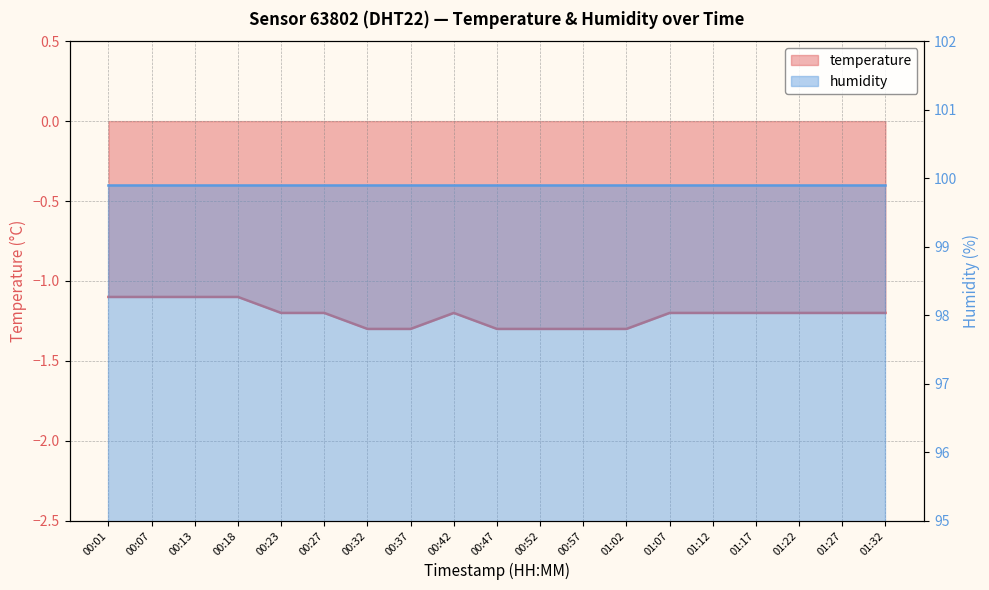

Reading left to right, transcribe all the data shown in this chart.

-1.1	-1.1	-1.1	-1.1	-1.2	-1.2	-1.3	-1.3	-1.2	-1.3	-1.3	-1.3	-1.3	-1.2	-1.2	-1.2	-1.2	-1.2	-1.2